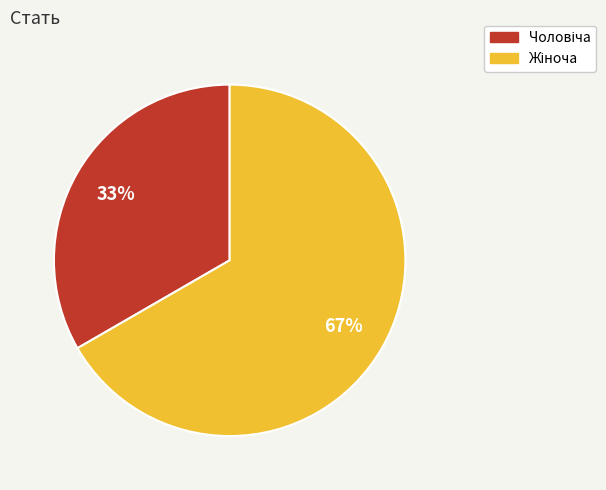

To the nearest percent, what is the average slice percentage?

50%